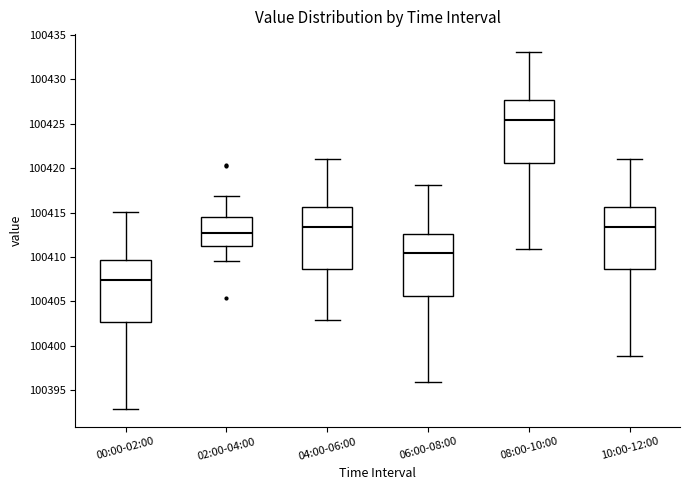

Reading left to right, transcribe this box plot: for each box, give where its median line is, the range the box spans, and where its two whiskers end, as read against the y-axis. The values are not printed on the chart, so give them approximately, as read against the axis.

00:00-02:00: median 100407.5, box 100402.5 to 100409.5, whiskers 100393.0 to 100415.0
02:00-04:00: median 100412.5, box 100411.5 to 100414.5, whiskers 100409.5 to 100417.0
04:00-06:00: median 100413.5, box 100408.5 to 100415.5, whiskers 100403.0 to 100421.0
06:00-08:00: median 100410.5, box 100405.5 to 100412.5, whiskers 100396.0 to 100418.0
08:00-10:00: median 100425.5, box 100420.5 to 100427.5, whiskers 100411.0 to 100433.0
10:00-12:00: median 100413.5, box 100408.5 to 100415.5, whiskers 100399.0 to 100421.0